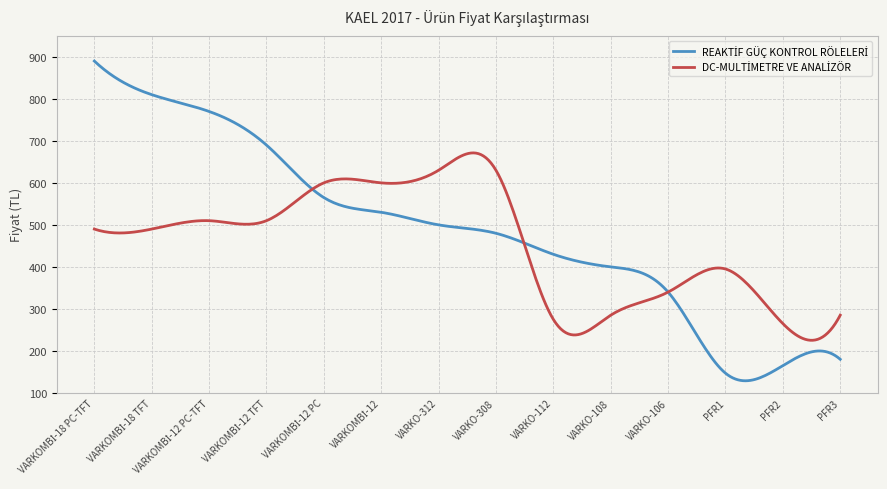

What is the smallest value displayed?

128.9